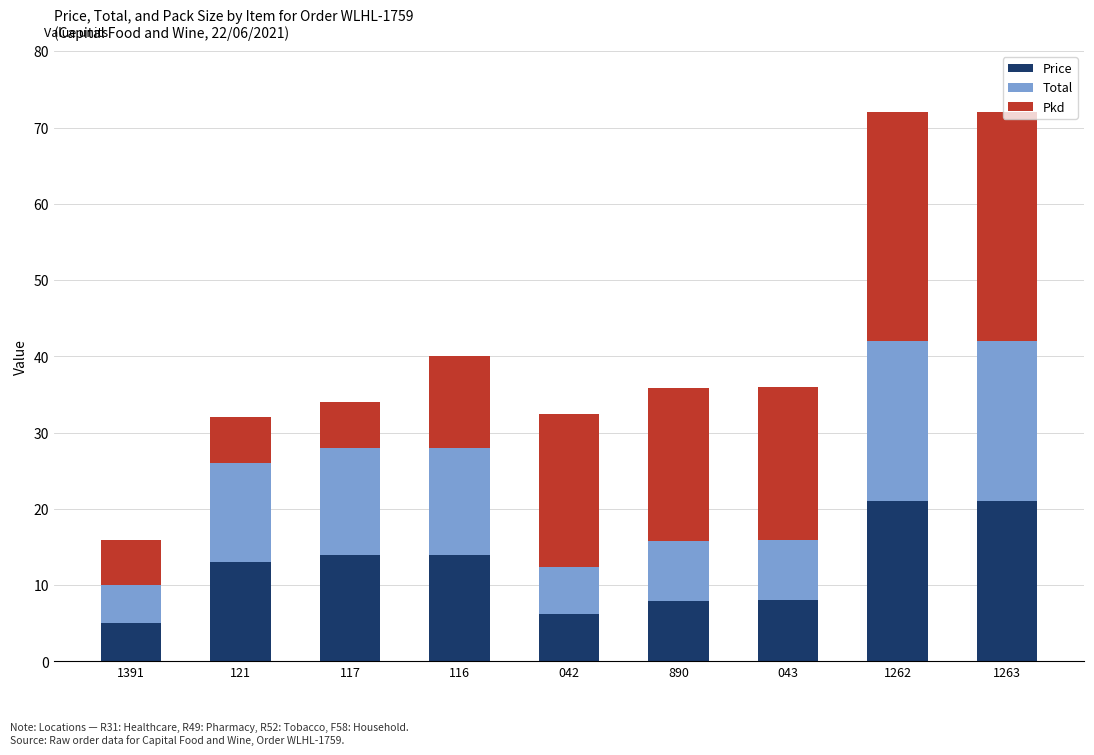

Does the chart contain any negative values?

No